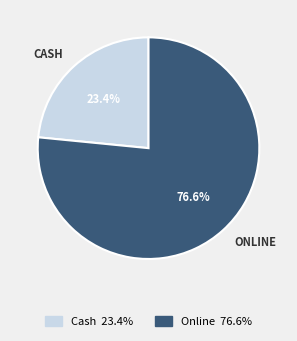

How many slices are in this pie chart?

2